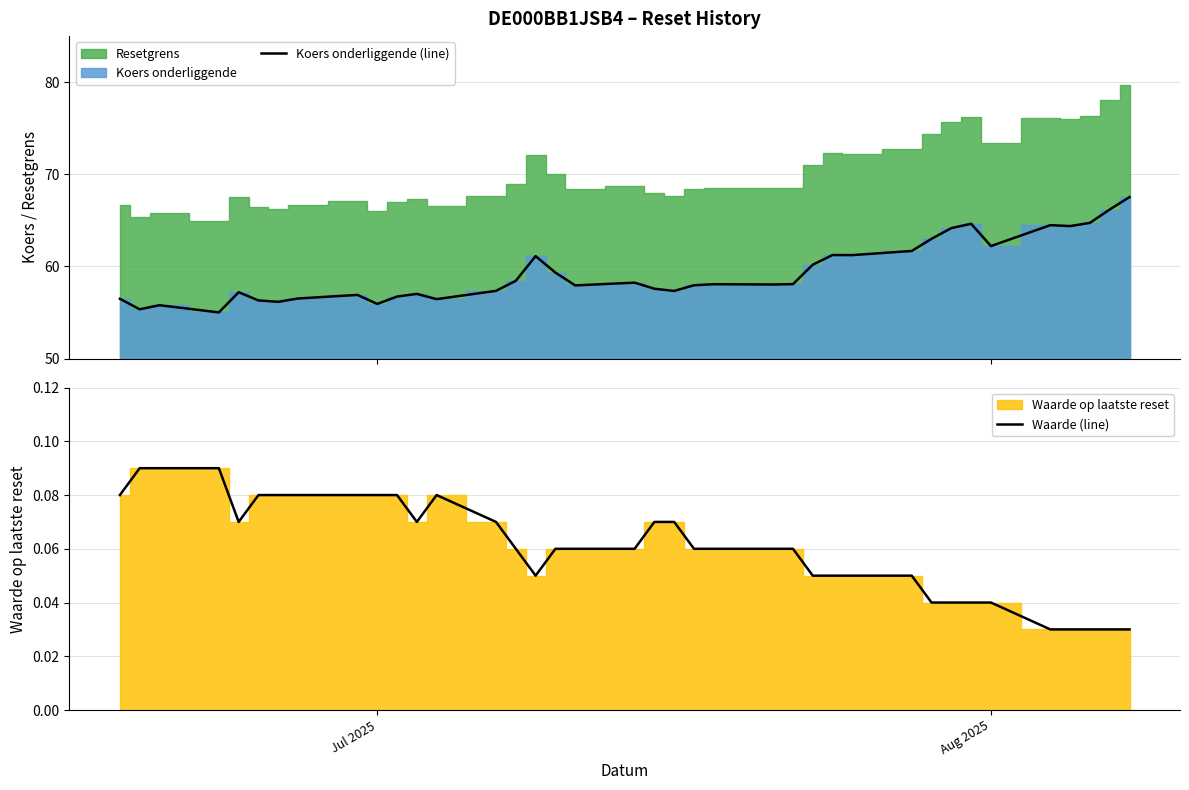

What is the difference between the second highest and minimum values in the Waarde (line) series?

0.1